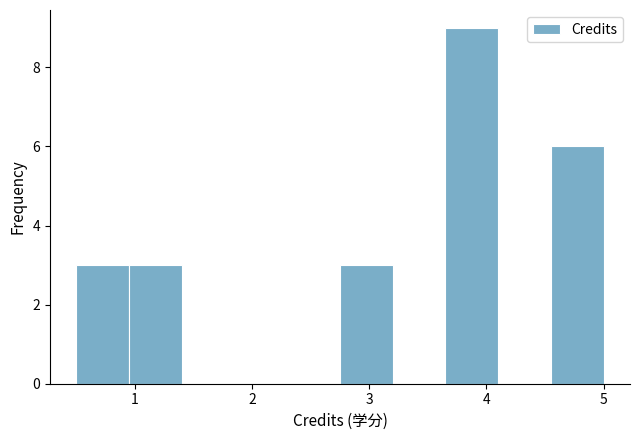

Over which range of the x-axis is the bar tallest?

3.65 to 4.10